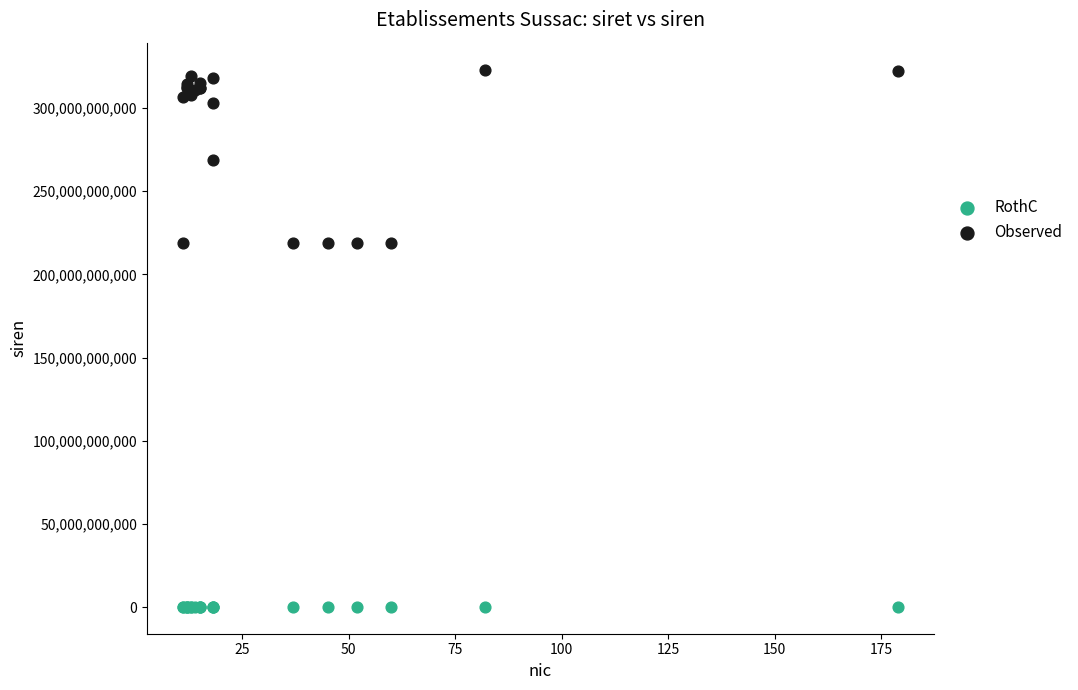

Which series contains the lowest Y value?

RothC